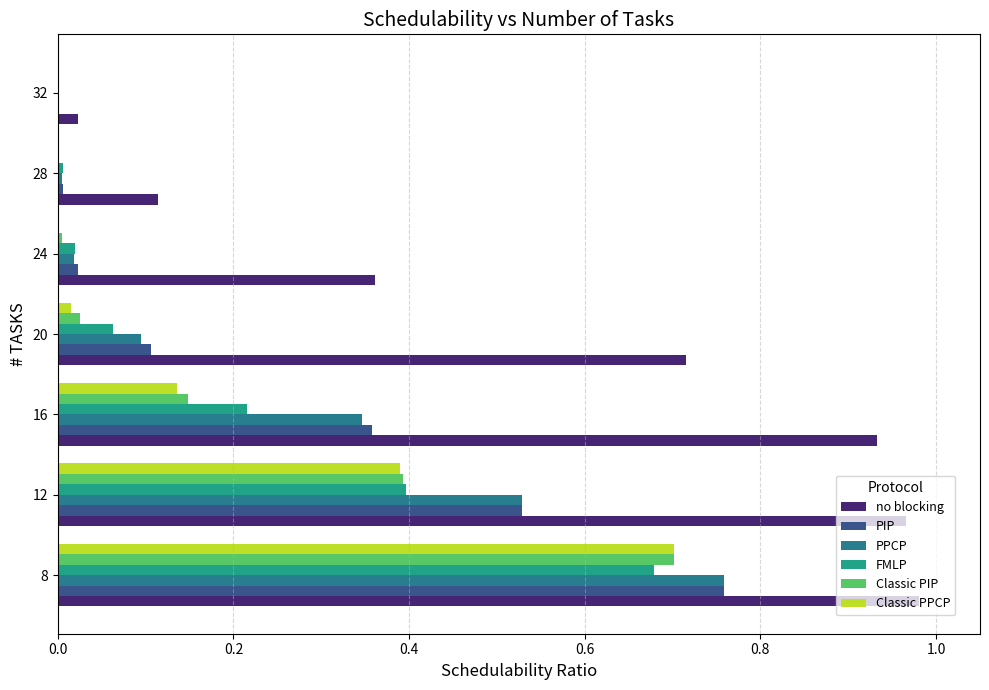

How many distinct data groups are displayed?

6